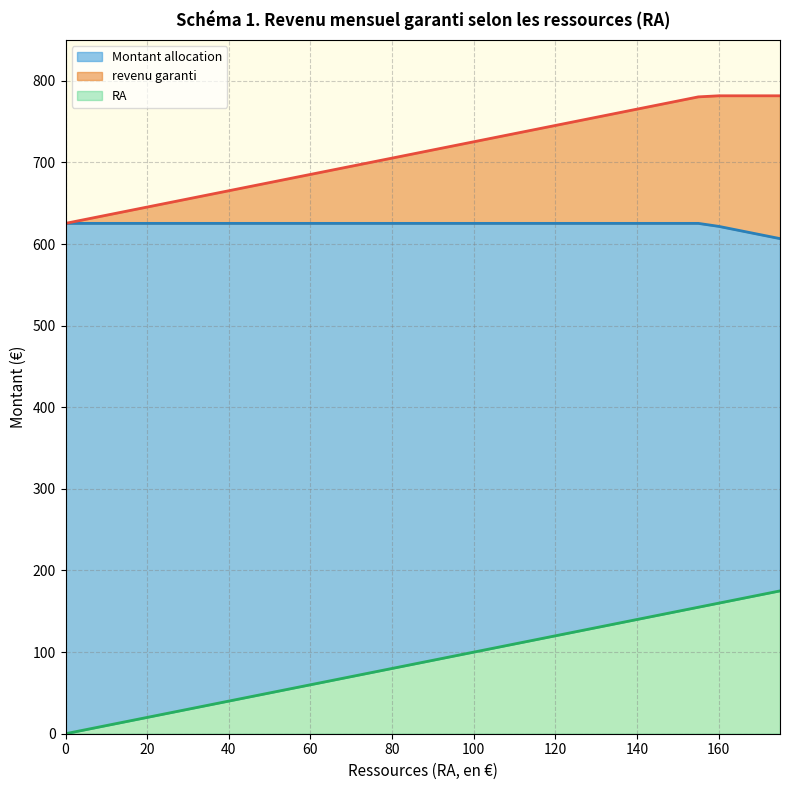

What is the difference between the revenu garanti values at 75 and 115?

40.0